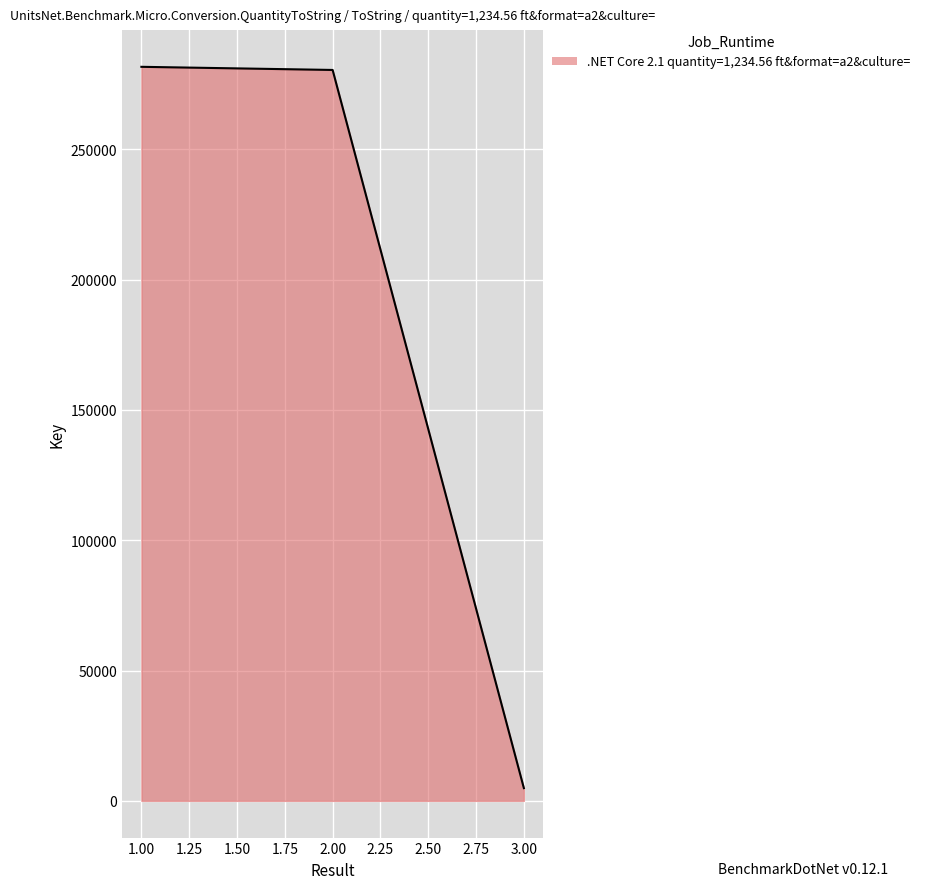

The value at 1.00 is 367033. True or false?

False